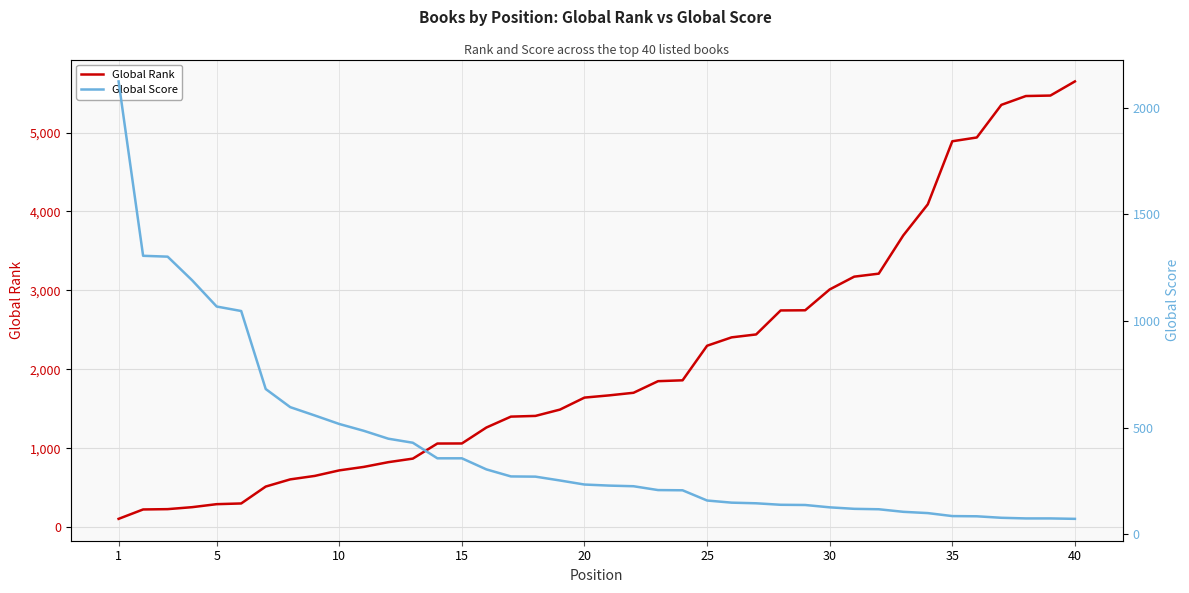

What are all the series names shown in the legend?

Global Rank, Global Score